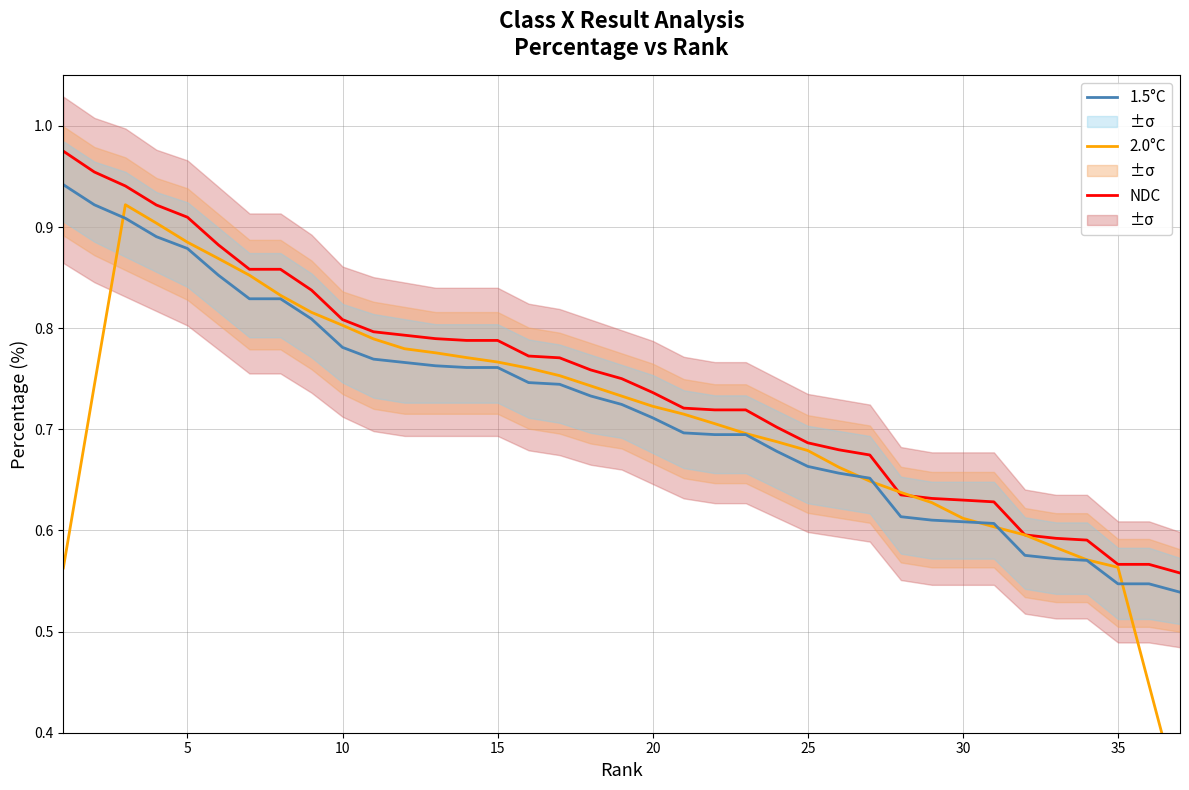

True or false: 1.5°C and NDC cross at least once.

False